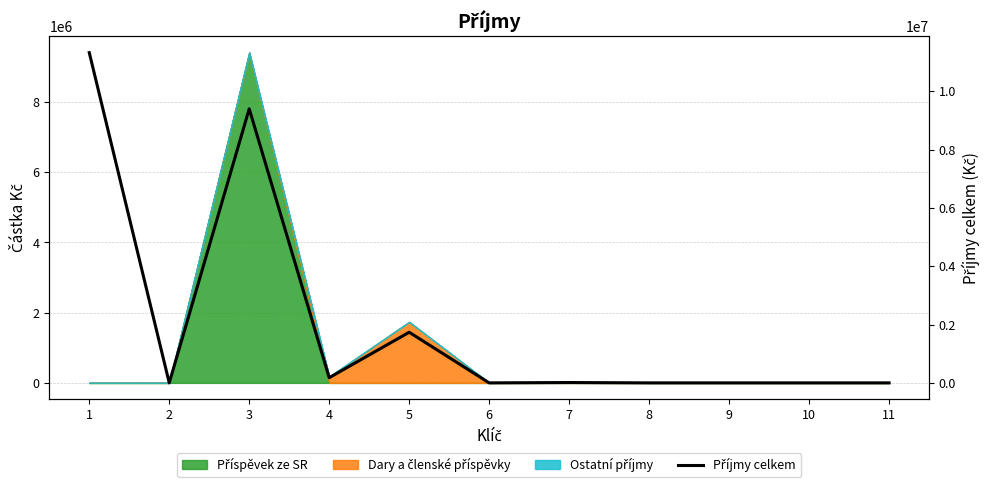

List the labels in order of value, smallest first.

2, 6, 8, 9, 10, 11, 7, 4, 5, 3, 1